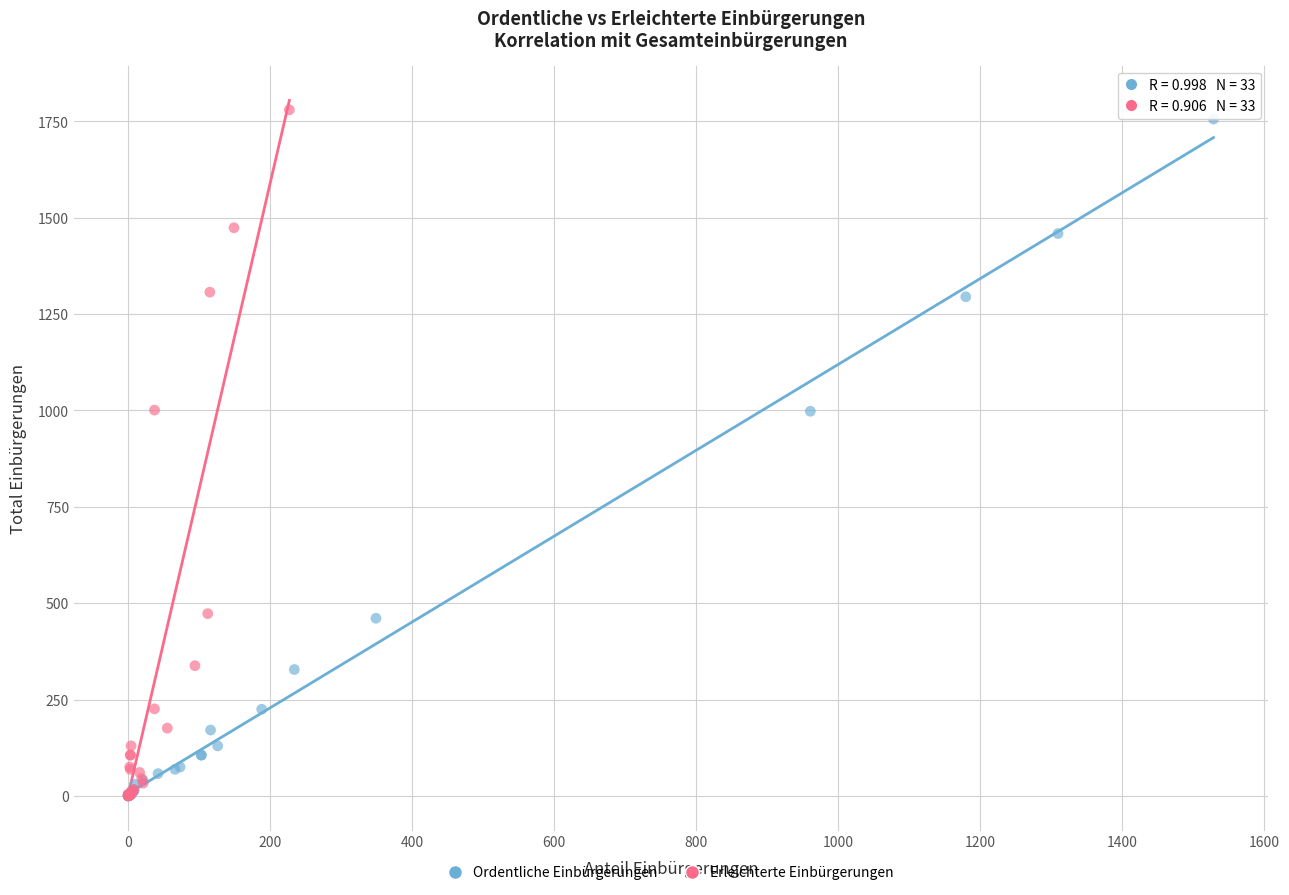

Which series has the largest Y range (max minus min)?

Erleichterte Einbürgerungen